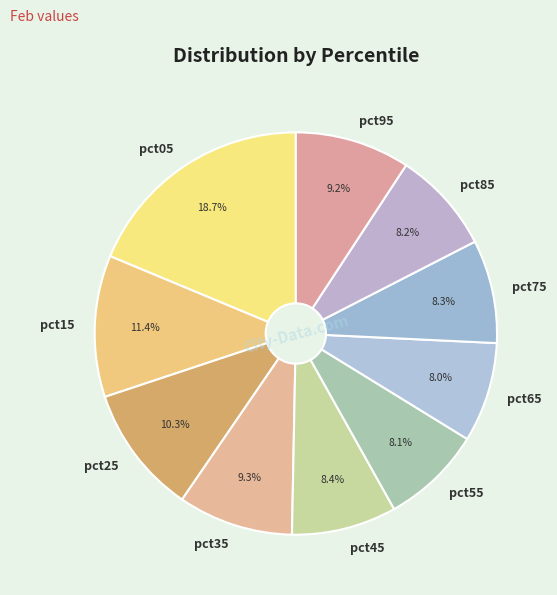

Is the sum of pct55 and pct35 greater than half?

No